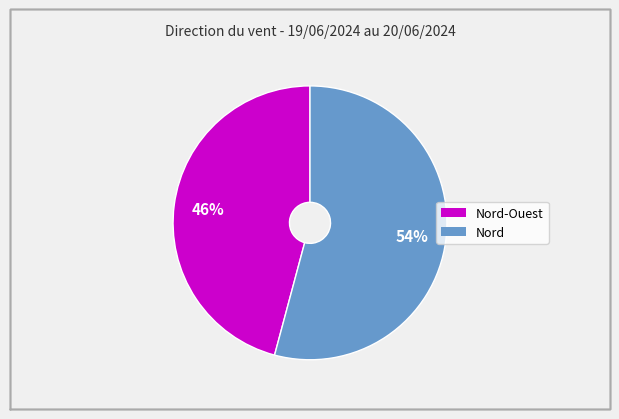

Does any single category account for the majority?

Yes